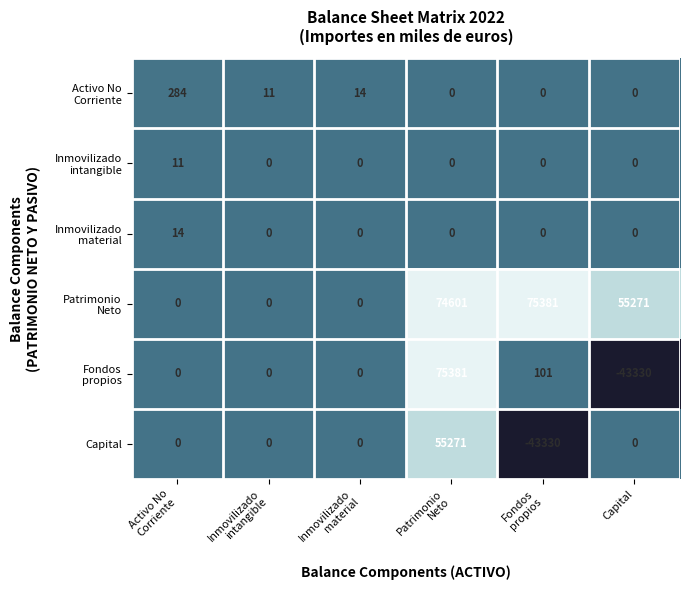

What is the sum of all Capital values?

11941